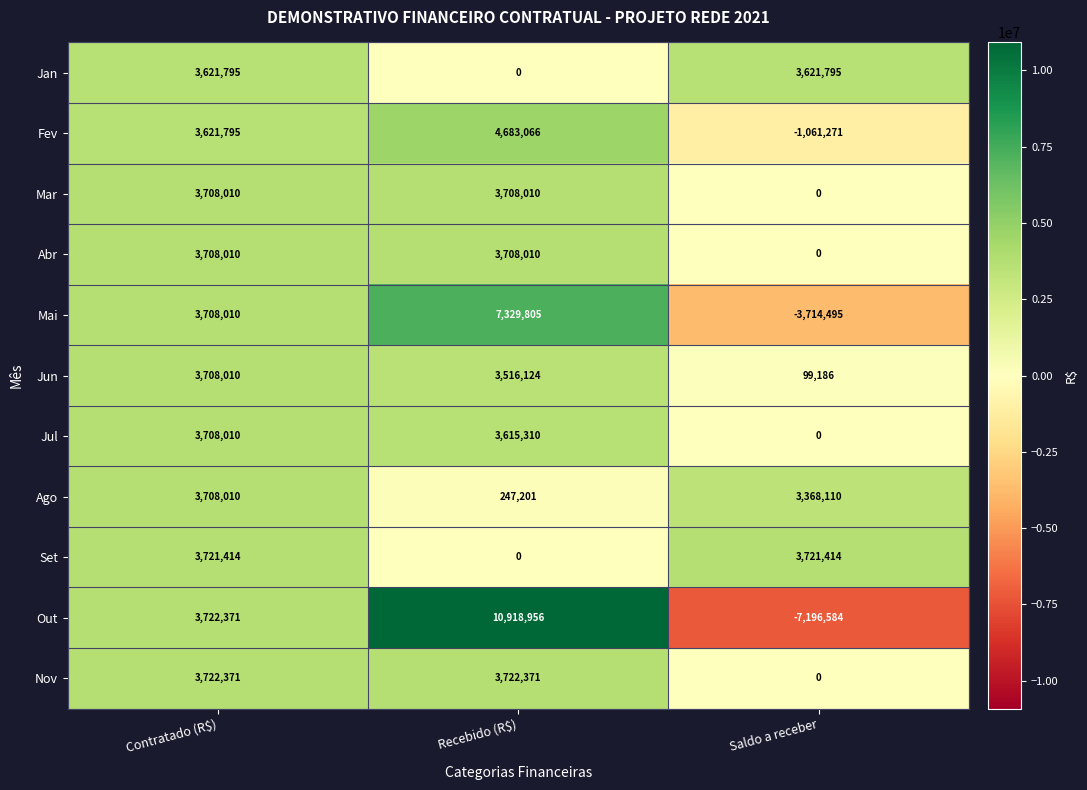

What is the maximum value shown in the chart?

10918956